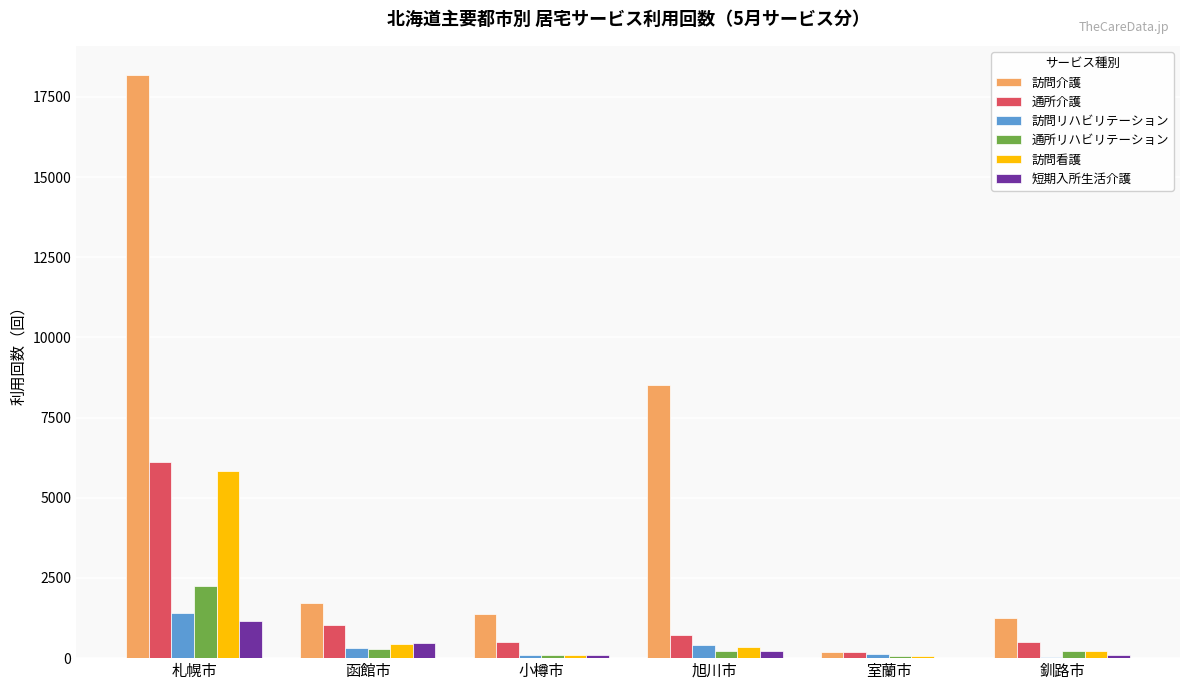

Are the bars horizontal?

No